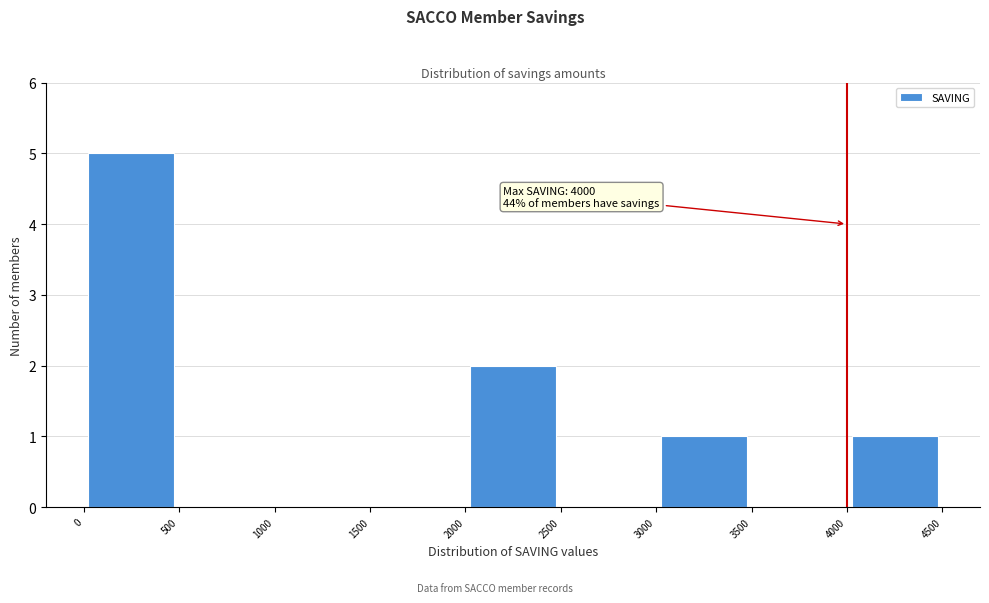

Over which range of the x-axis is the bar tallest?

0 to 500